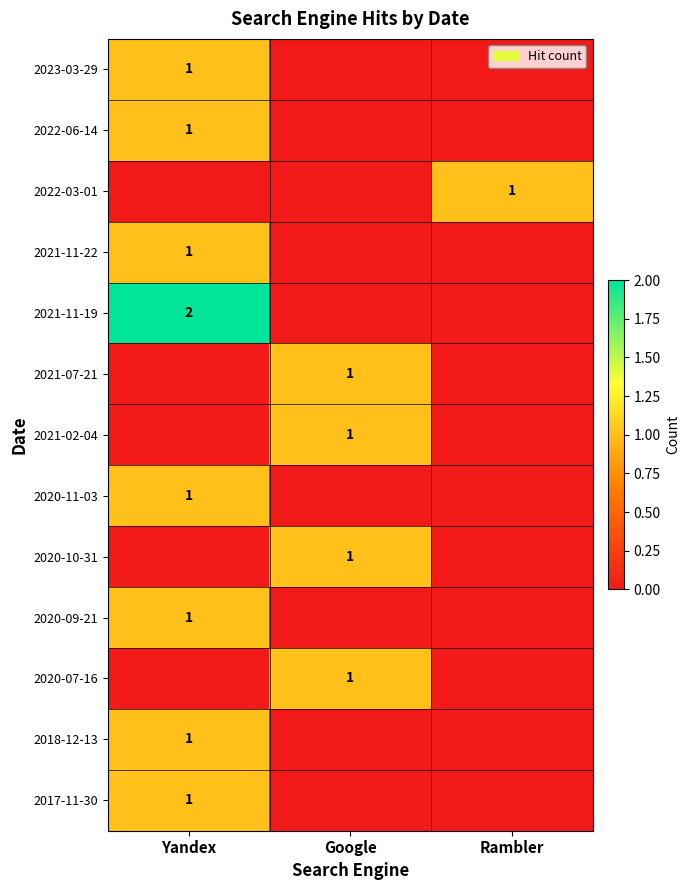

The 2022-03-01 series shows 1 at Rambler. True or false?

True